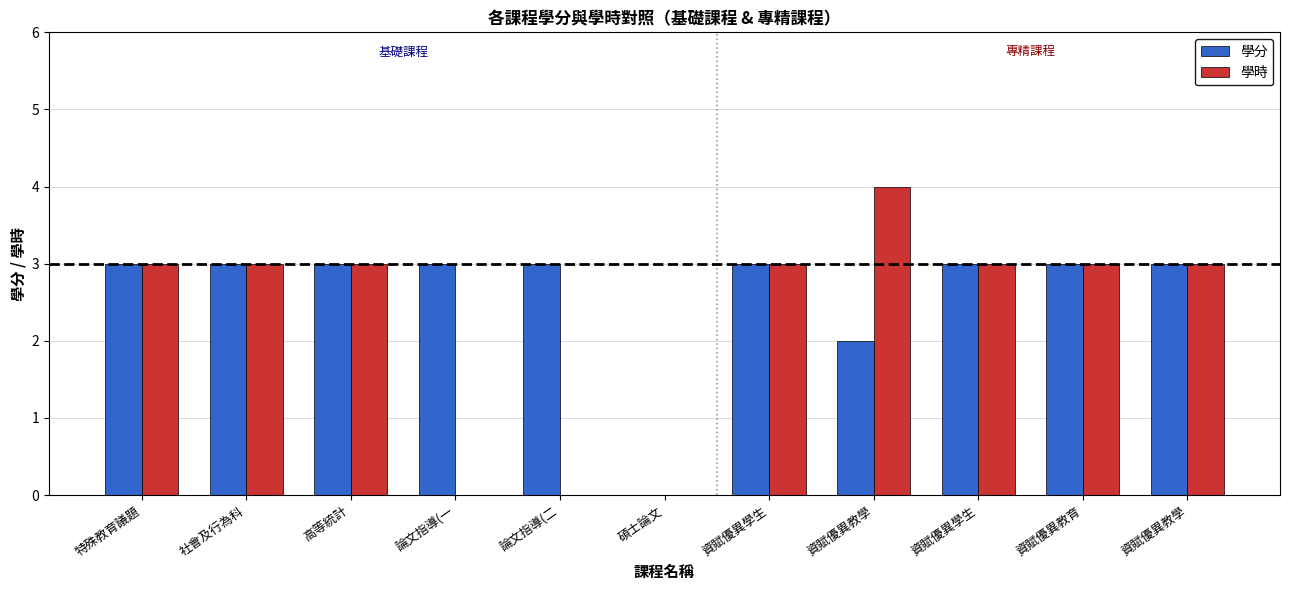

Are the bars horizontal?

No